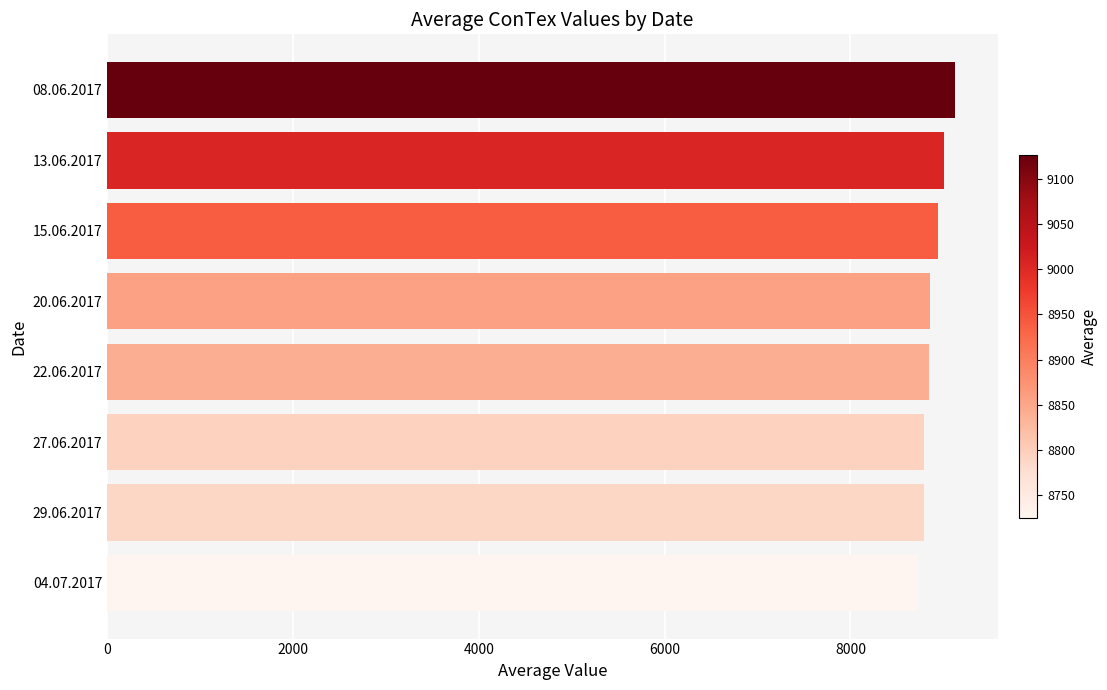

How many values are below 8857?

4